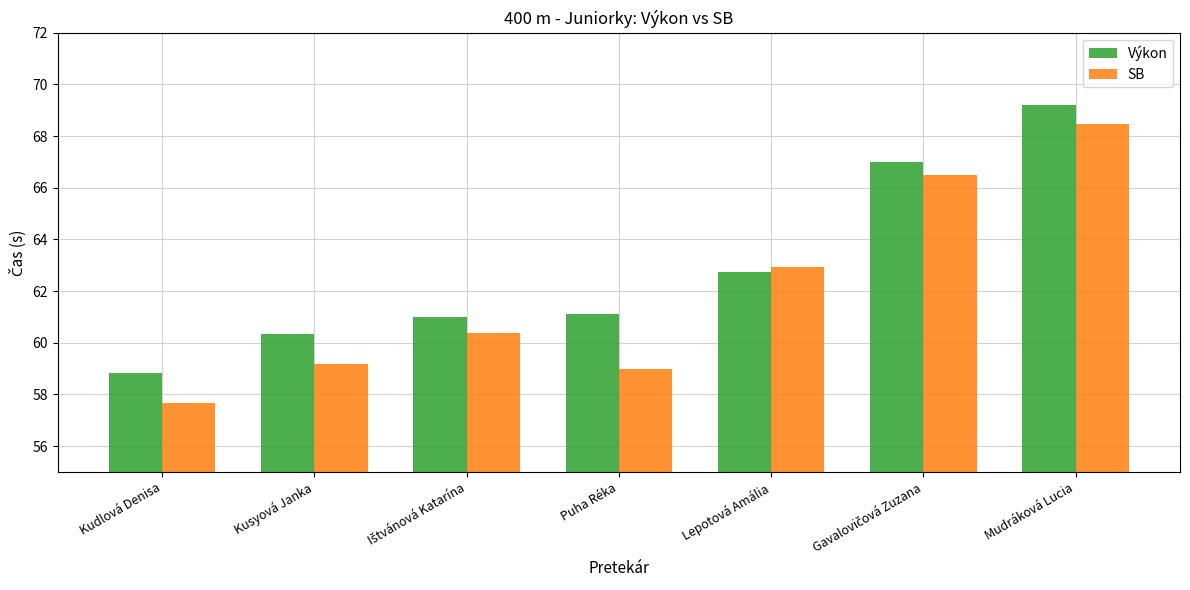

How many data points in SB are above 60?

4